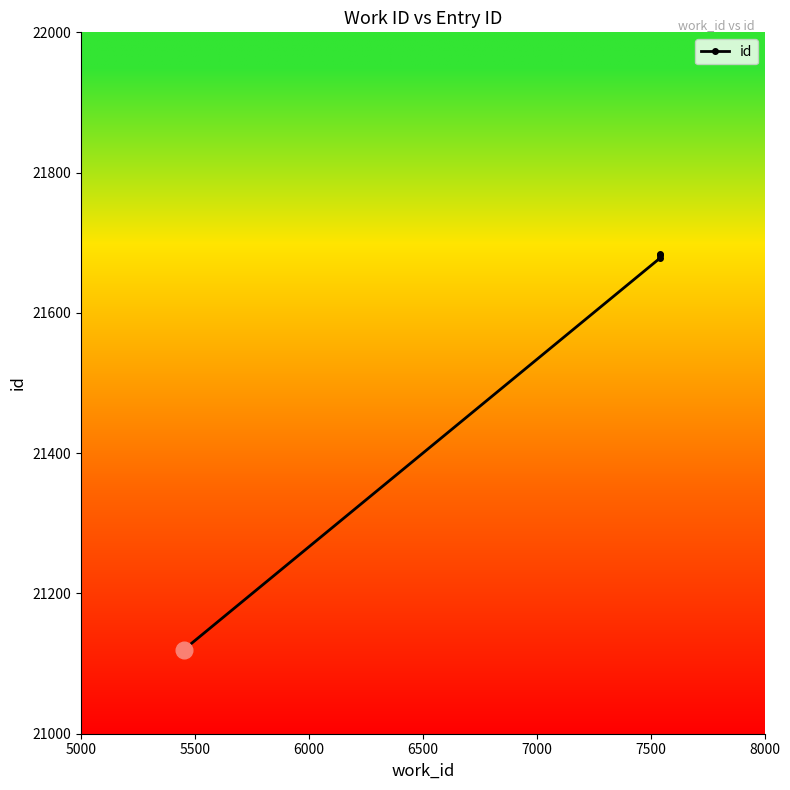

True or false: the data has more than 2 interior local peaks.

False